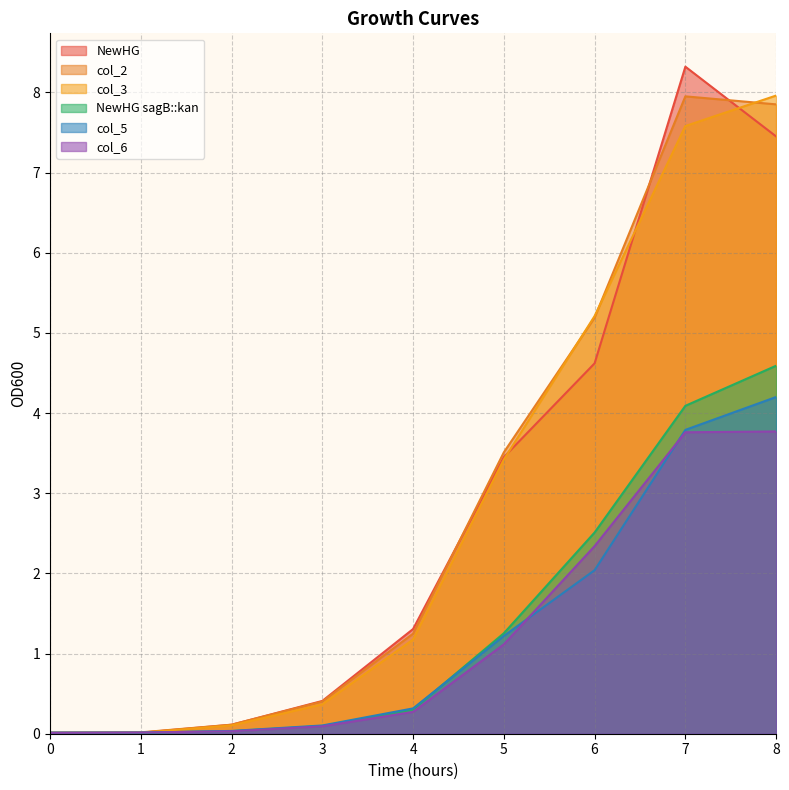

Which series changed the most between 0 and 4?

NewHG